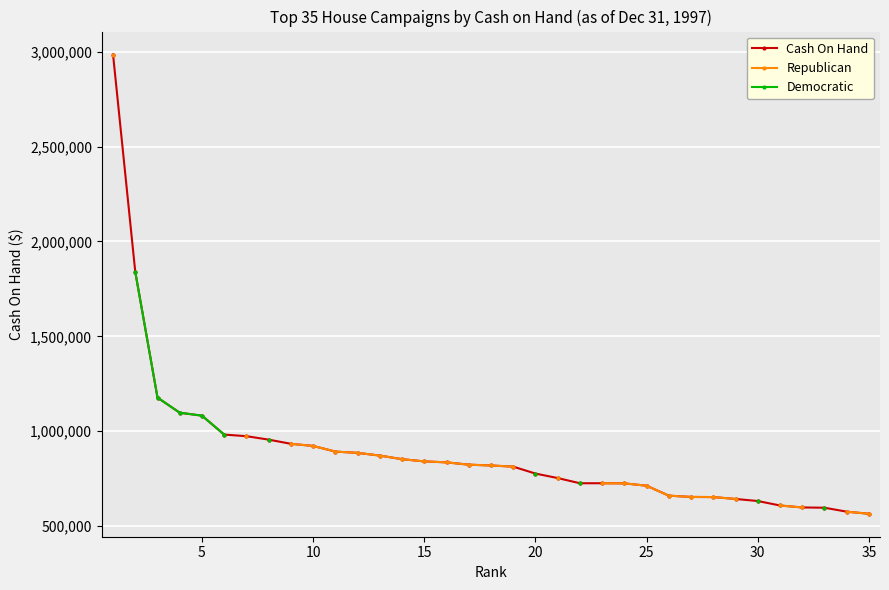

True or false: Democratic and Cash On Hand cross at least once.

False